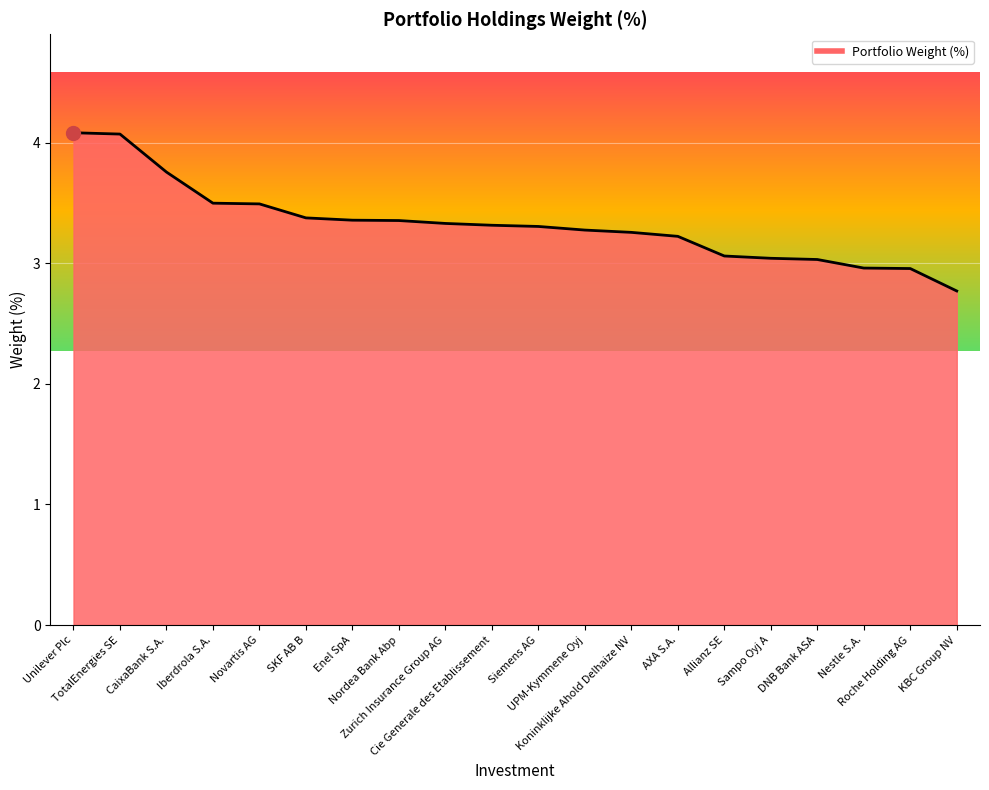

How many series are shown in this chart?

1